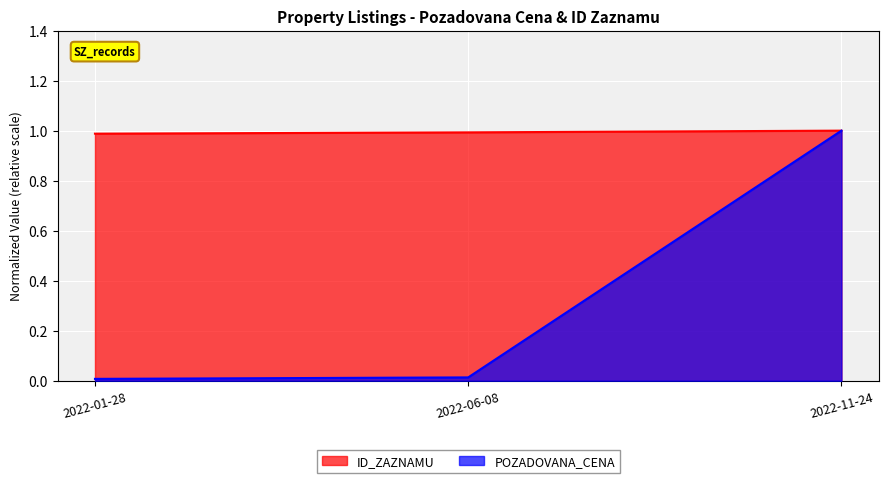

Does the chart display data point markers on the line(s)?

No